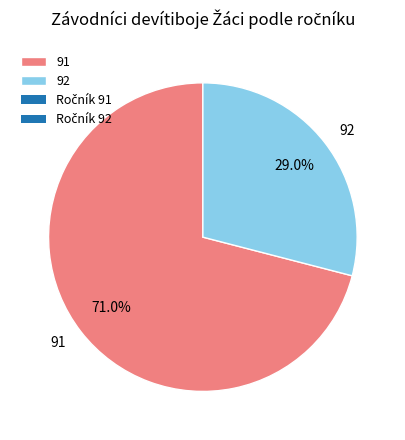

To the nearest percent, what is the average slice percentage?

50%